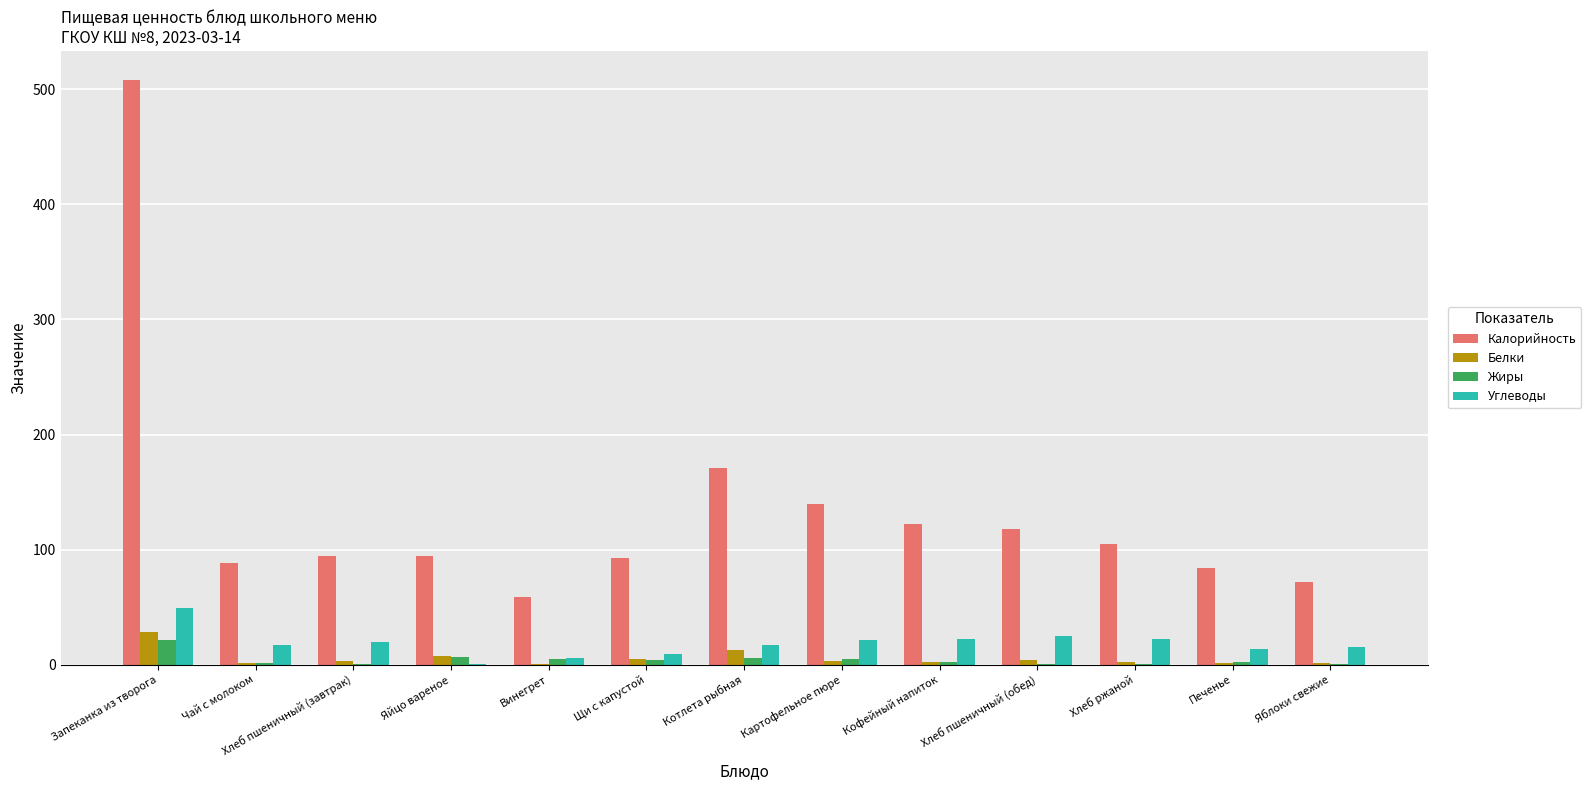

What is the maximum value for Углеводы?

49.1